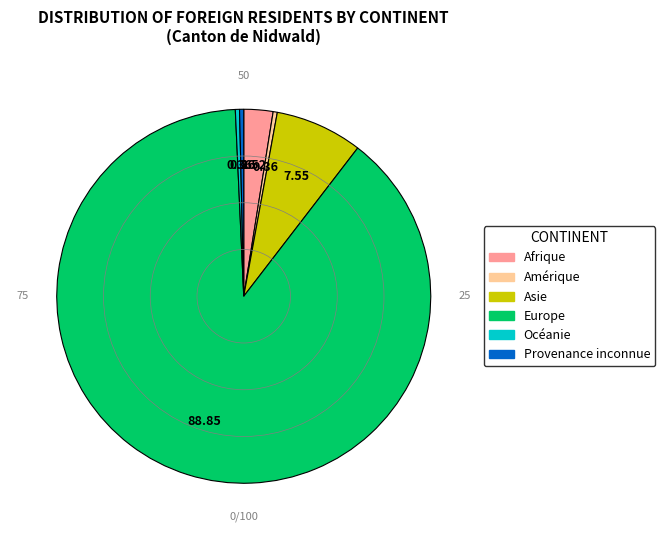

True or false: Europe accounts for 96% of the total.

False